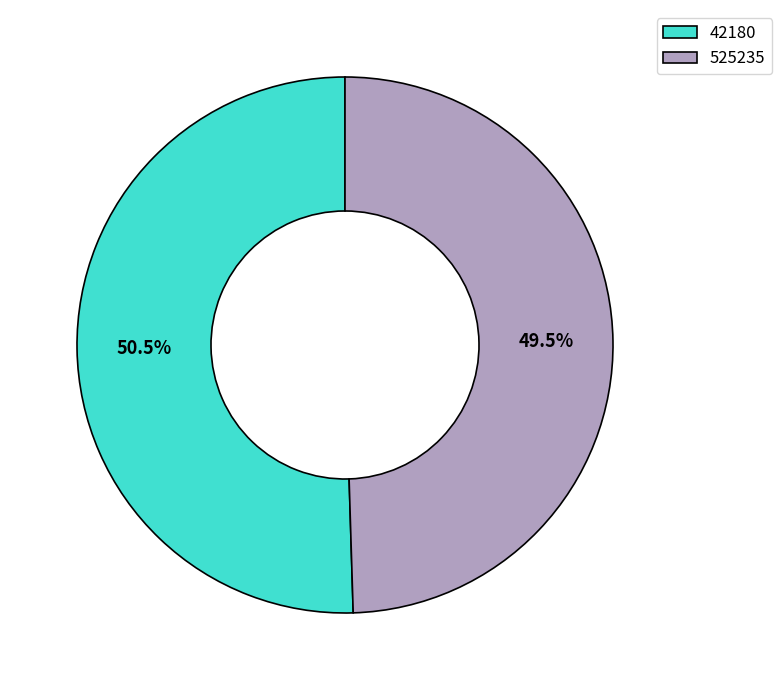

Does any single category account for the majority?

Yes